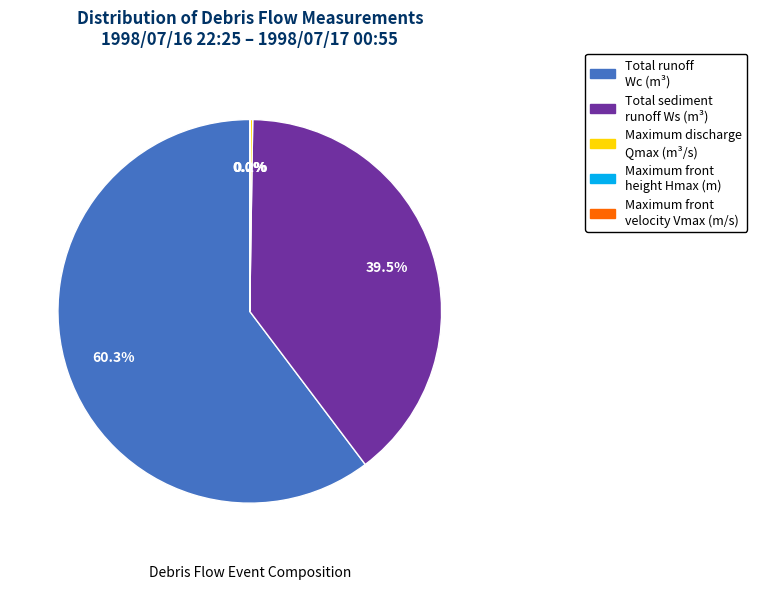

Do Total sediment runoff Ws and Total runoff Wc together represent more than half of the pie?

Yes